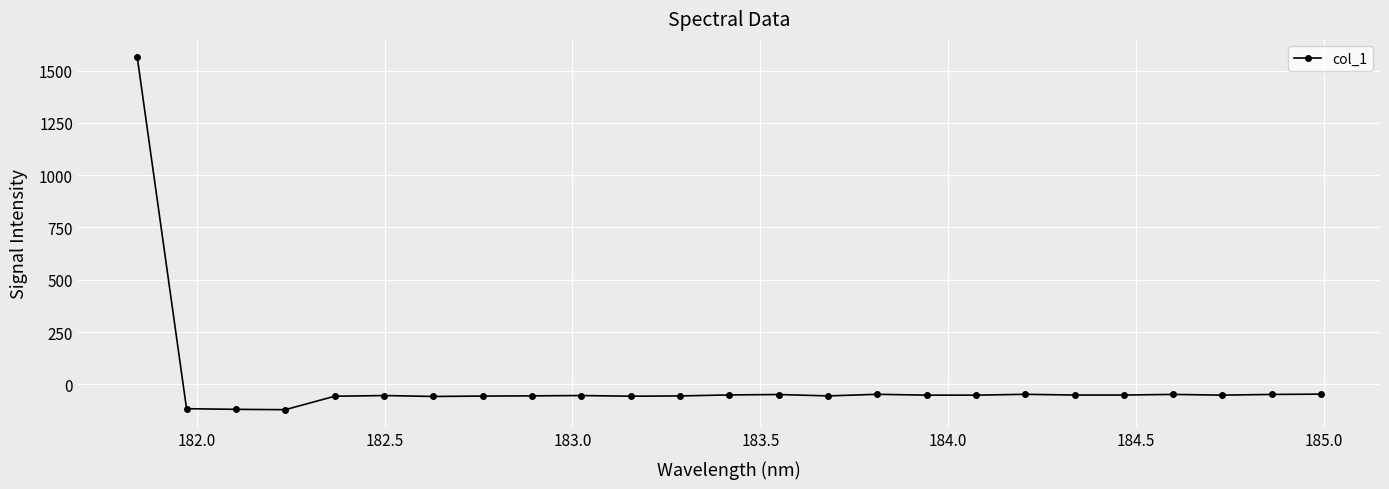

What is the value of the 7th point from the left?

-57.8